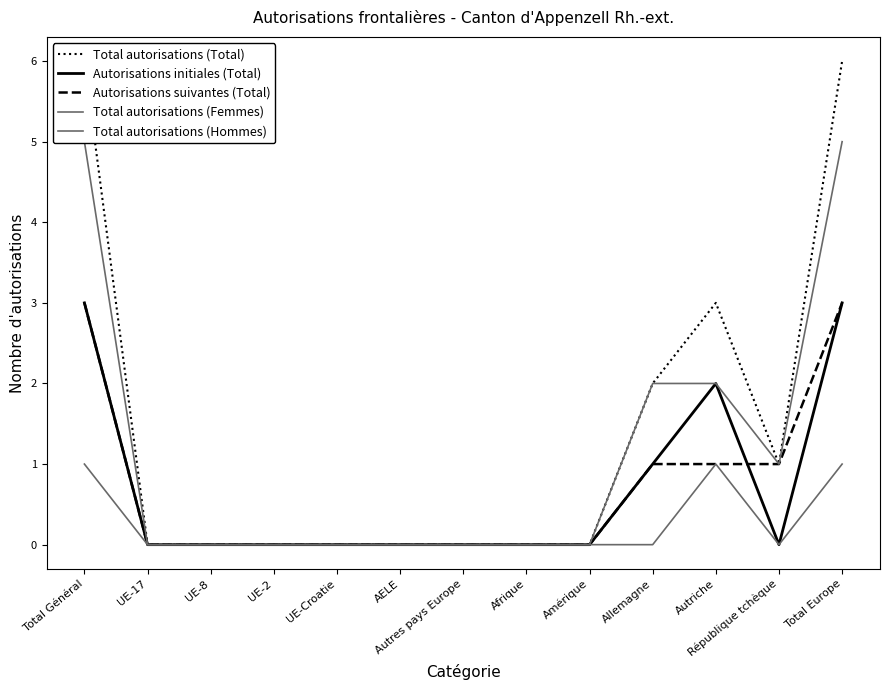

How many values in the Total autorisations (Femmes) series exceed 0?

3